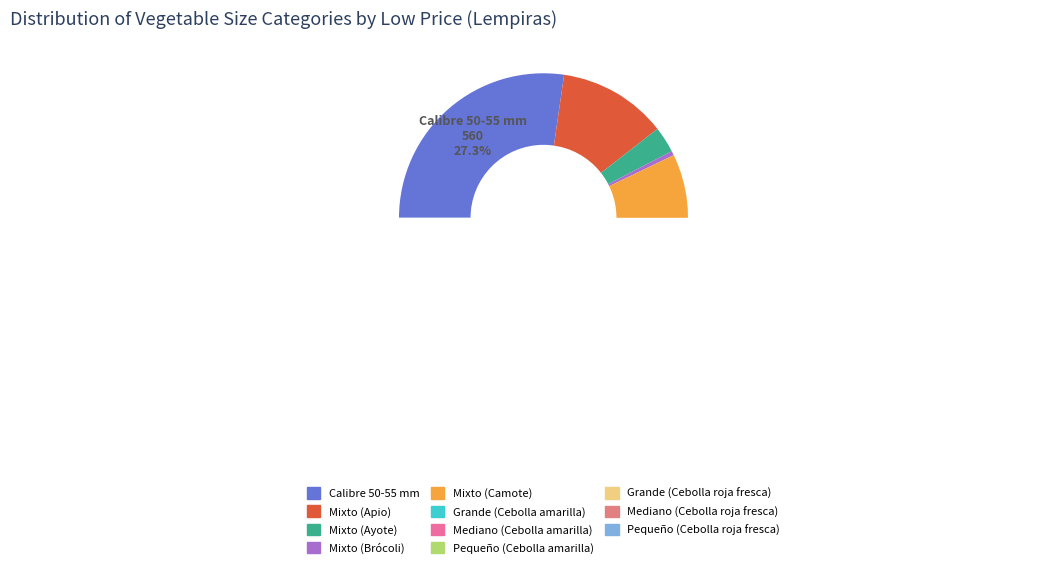

The Mixto (Brócoli) slice represents 0% of the pie. True or false?

True